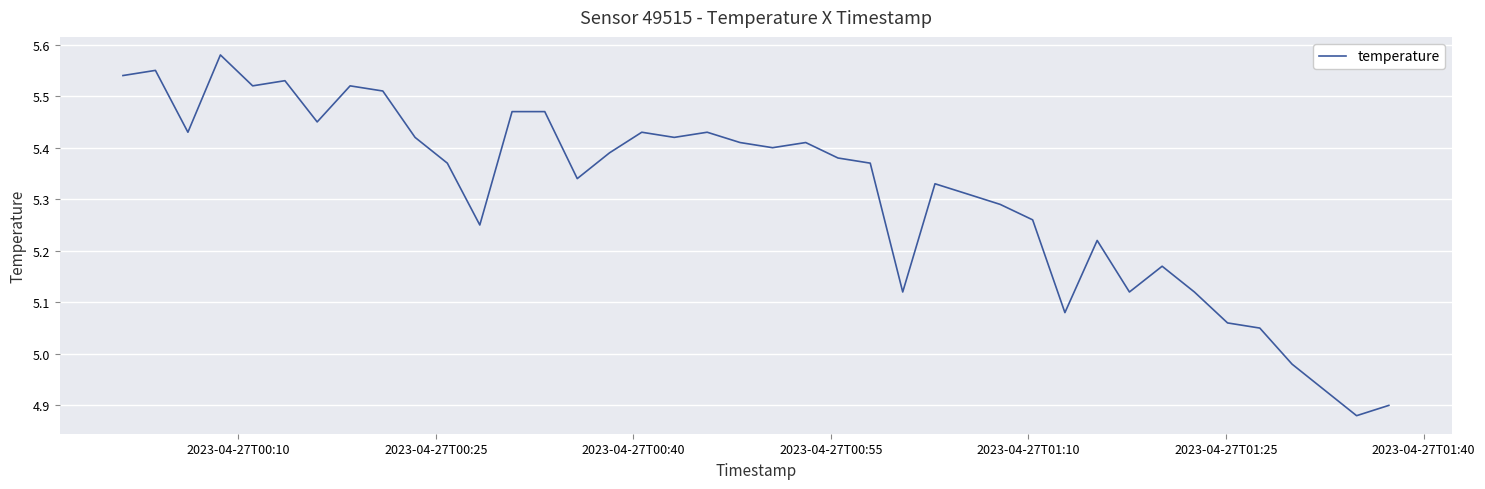

What is the difference between the maximum and minimum values?

0.7